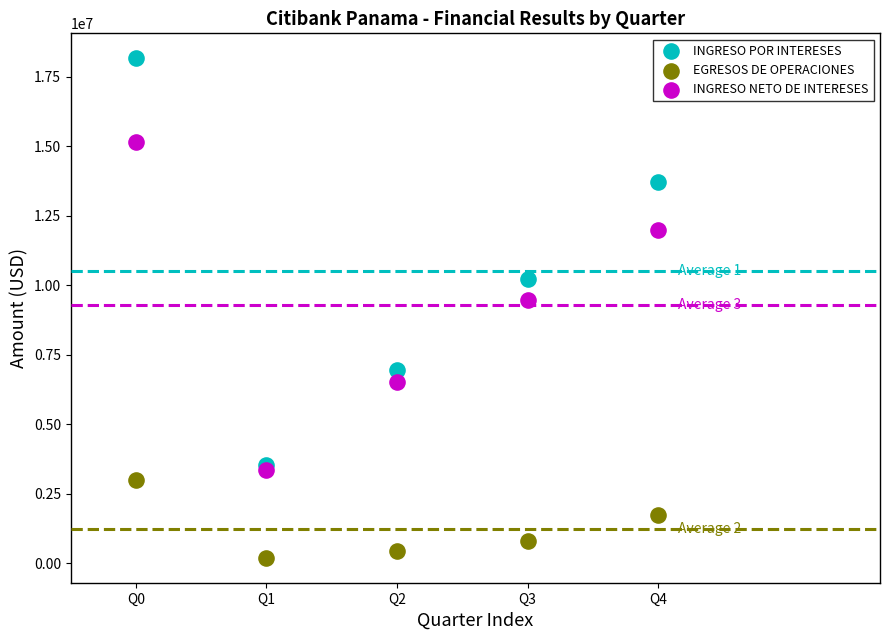

Which series contains the lowest Y value?

EGRESOS DE OPERACIONES